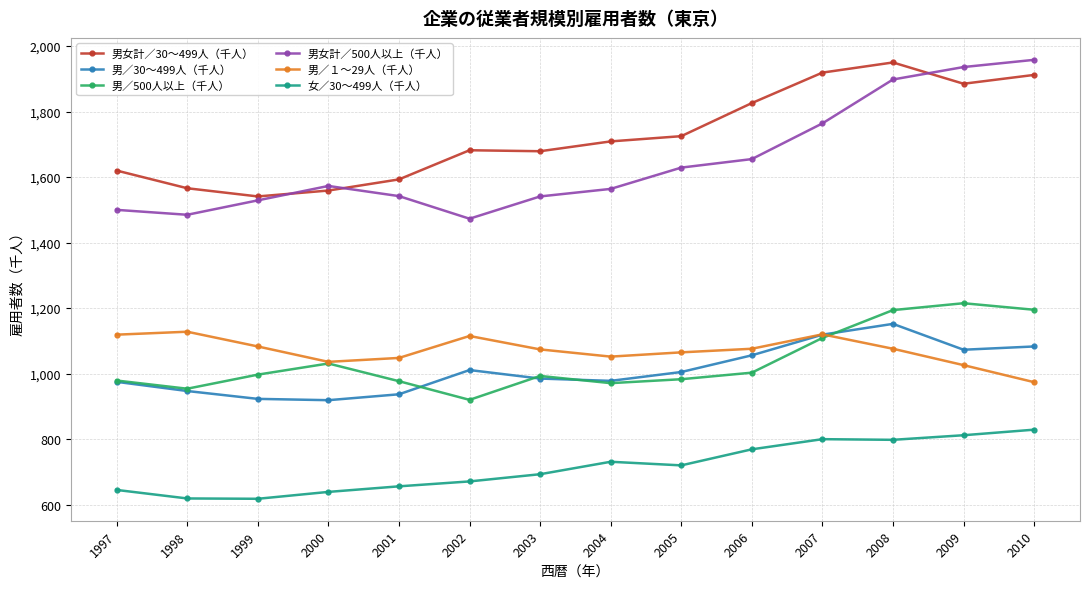

Which series has the largest range (max minus min)?

男女計／500人以上（千人）